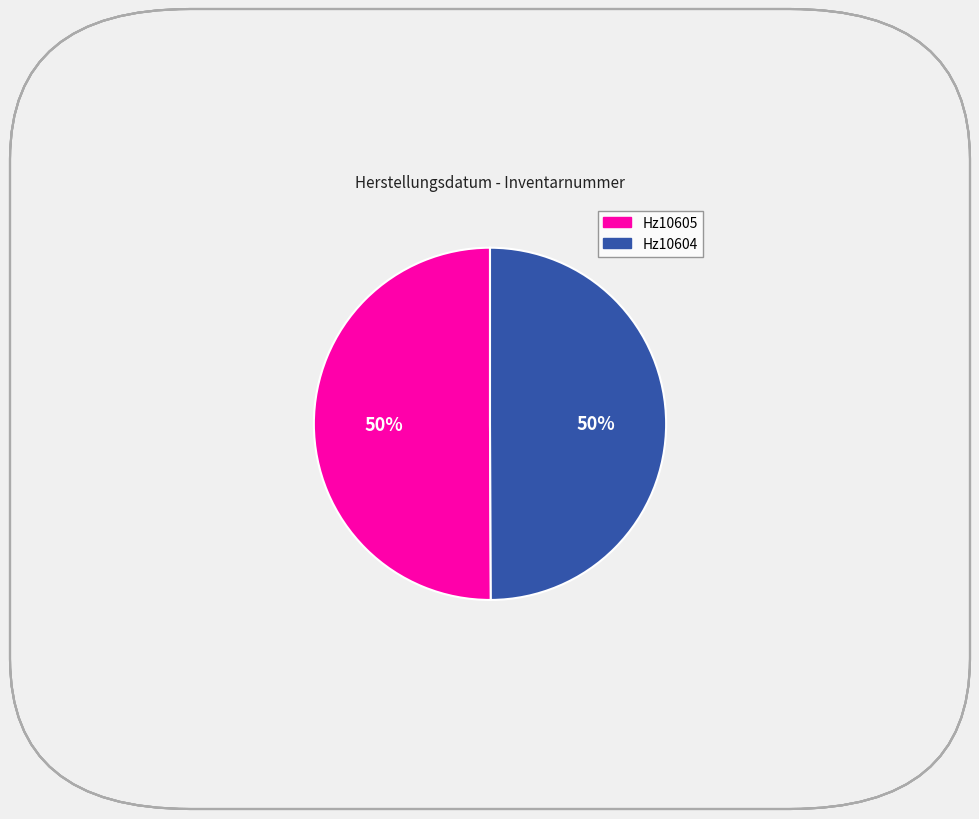

To the nearest percent, what portion does Hz10605 represent?

50%